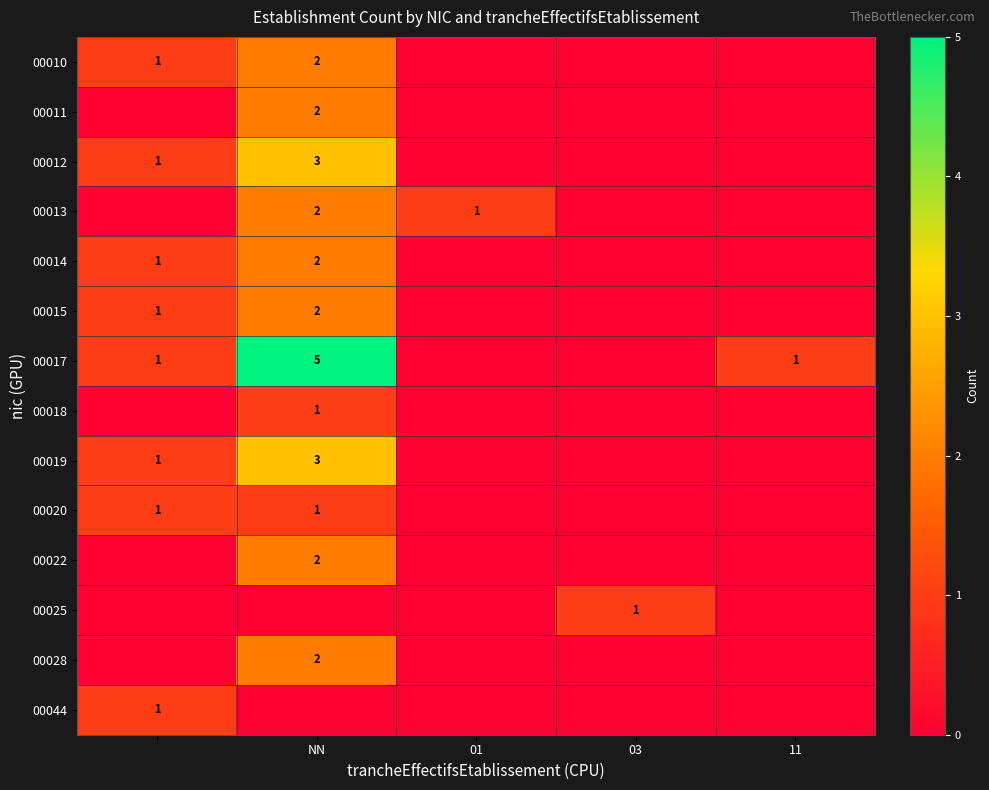

The value of 00020 at NN is 1. True or false?

True